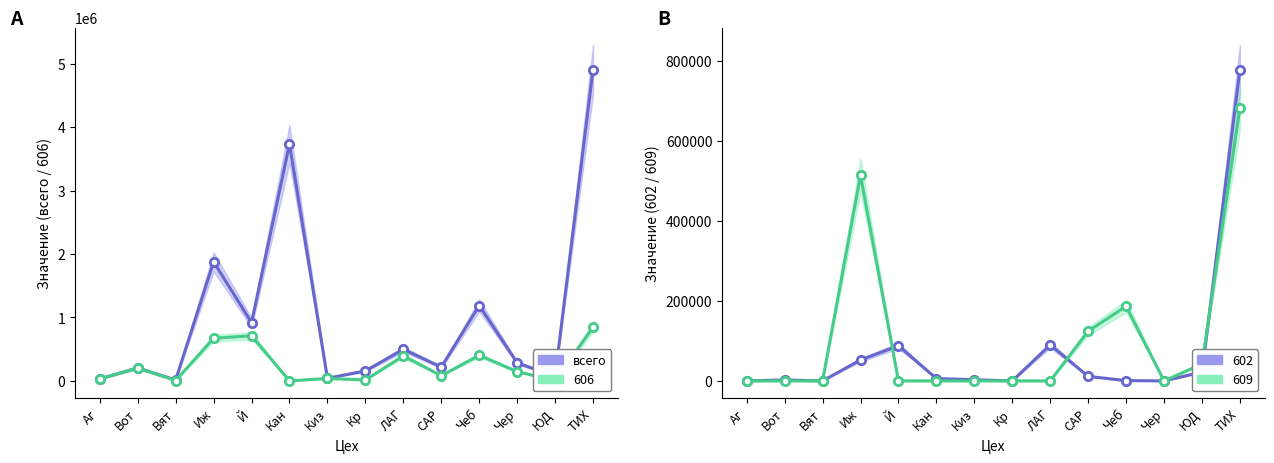

What is the sum of the values at Аг and Кан?

3766258.5